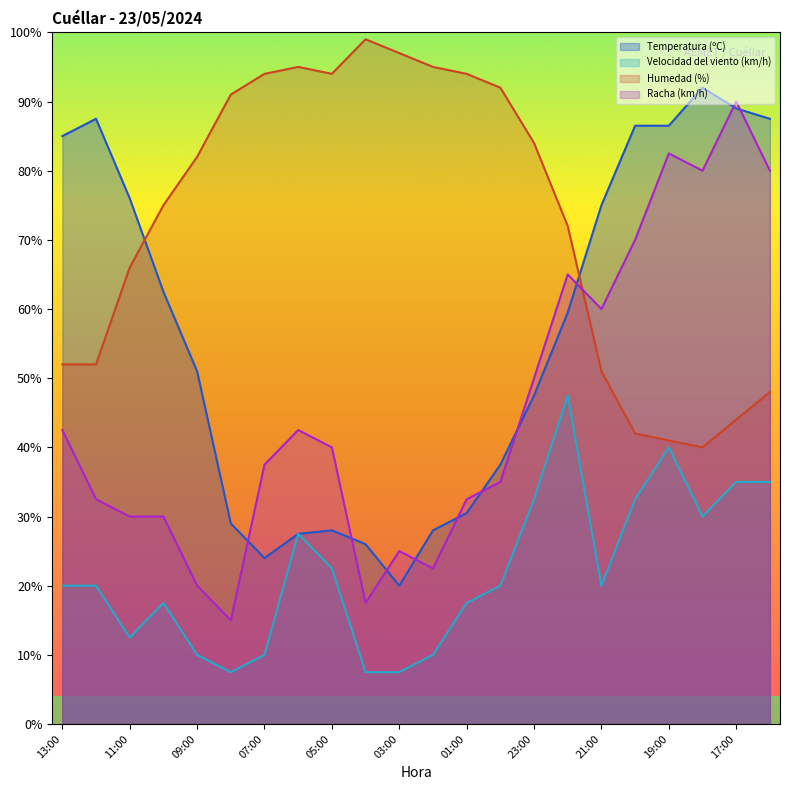

At which category is the sum across all series the highest?

17:00